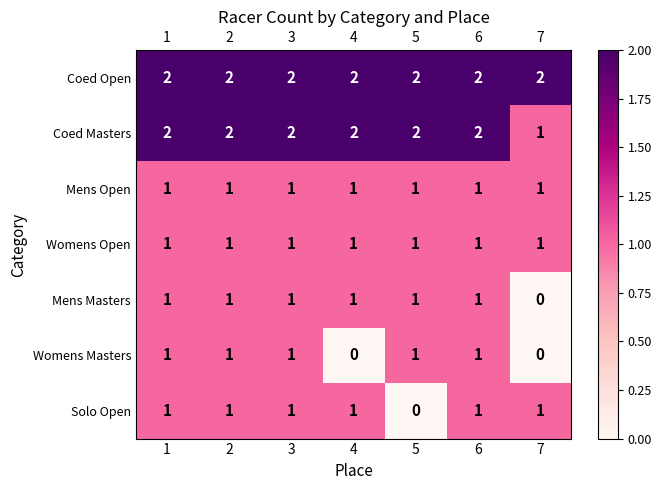

At how many categories does at least one series exceed 0?

7